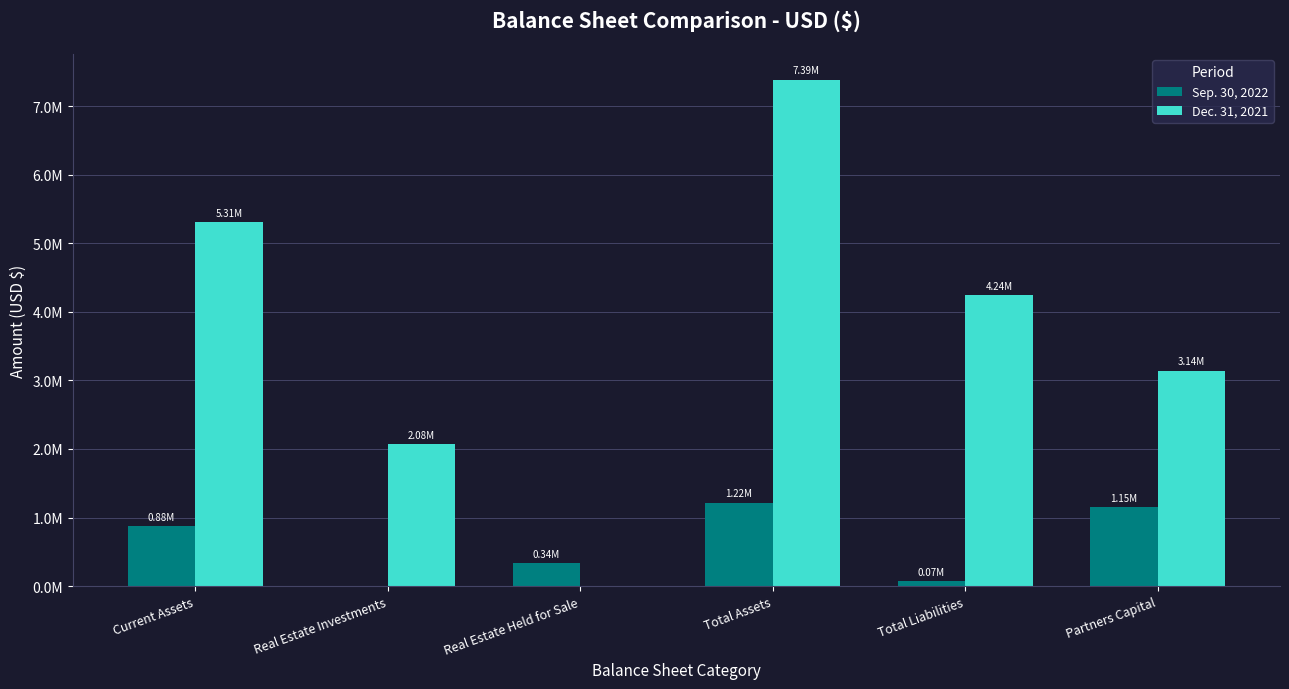

What is the difference between the Sep. 30, 2022 values at Total Assets and Partners Capital?

71834